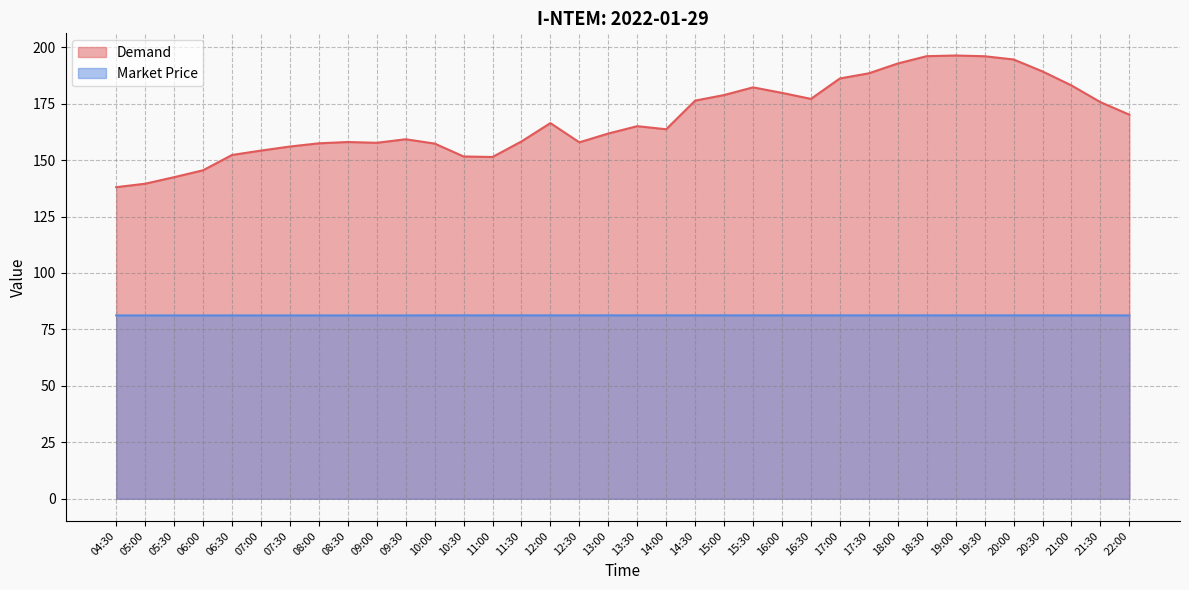

At which label does Demand first exceed 165?

12:00